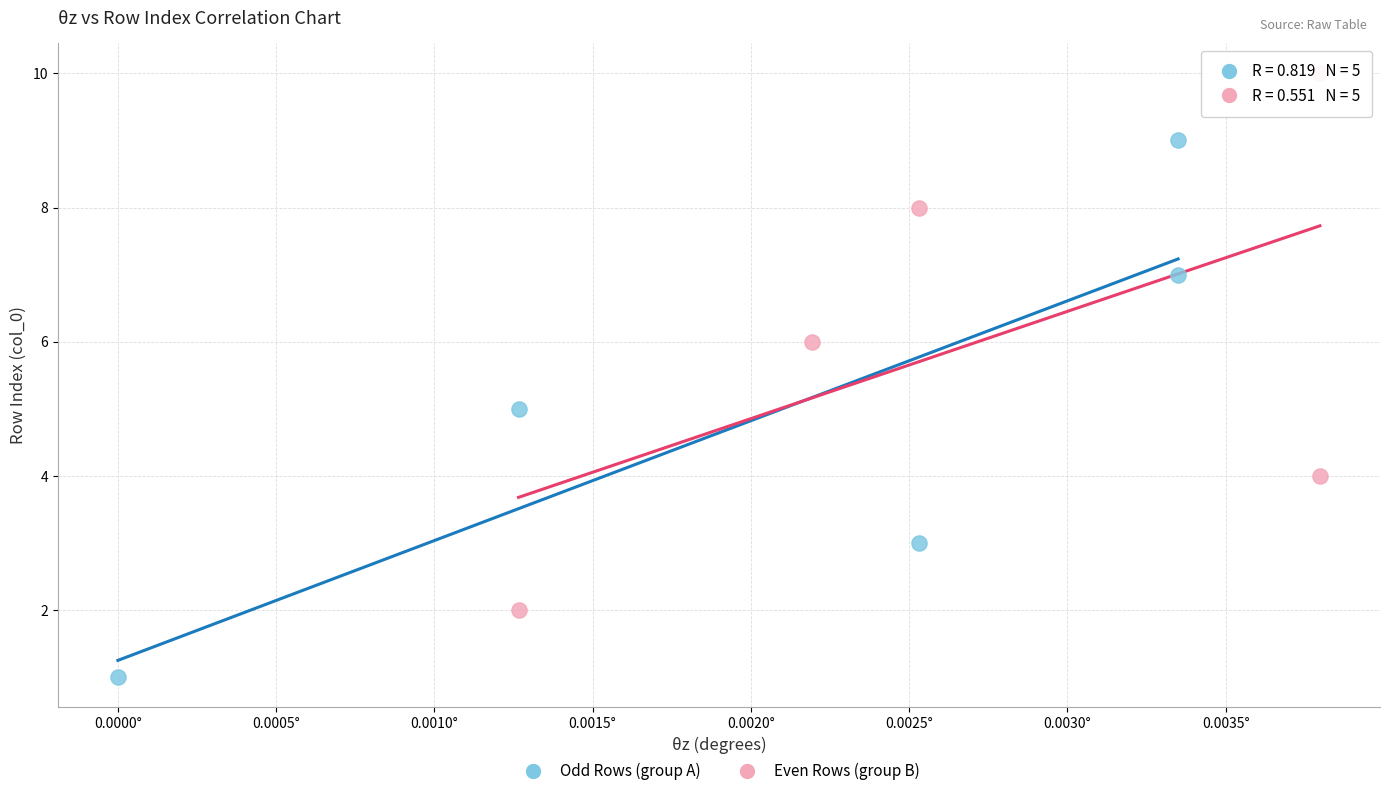

Which series contains the lowest Y value?

Odd Rows (group A)